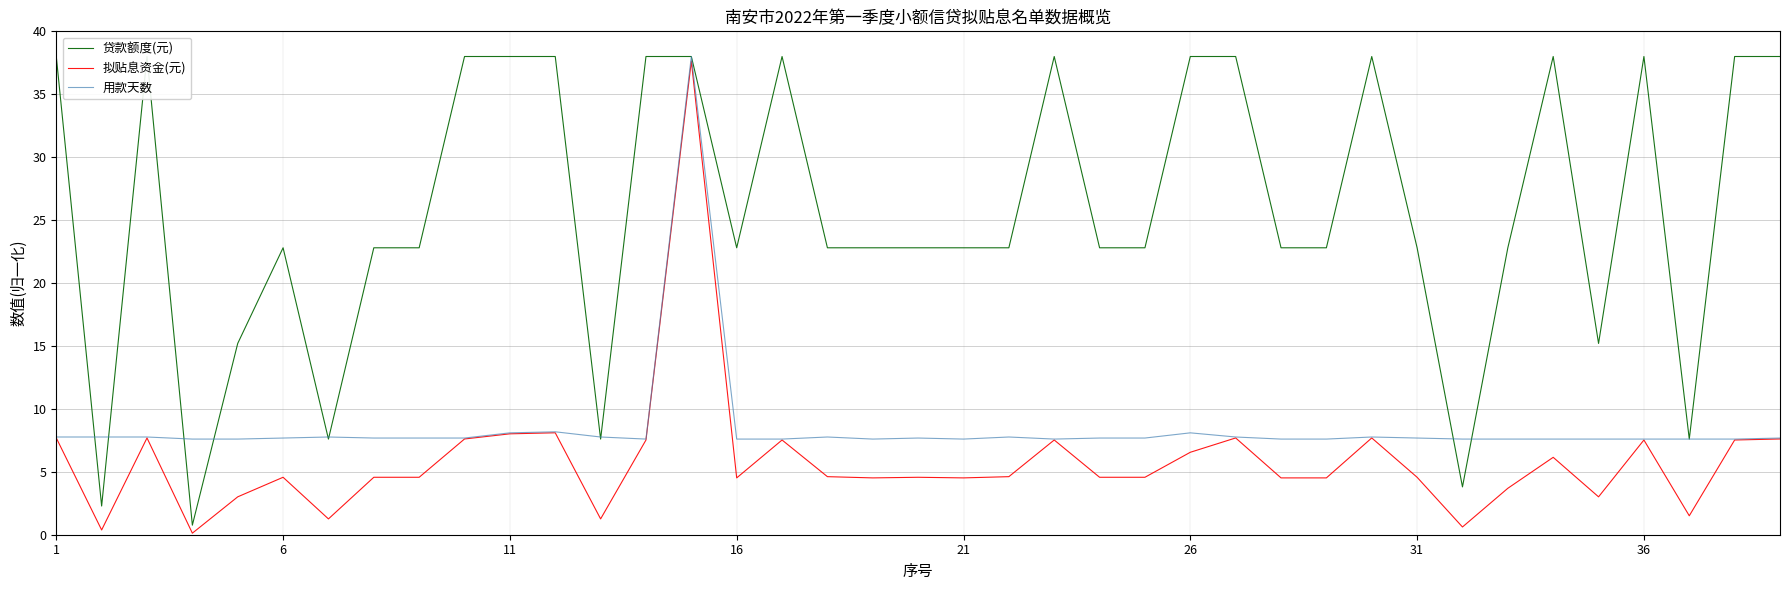

At how many categories does at least one series exceed 3?

39